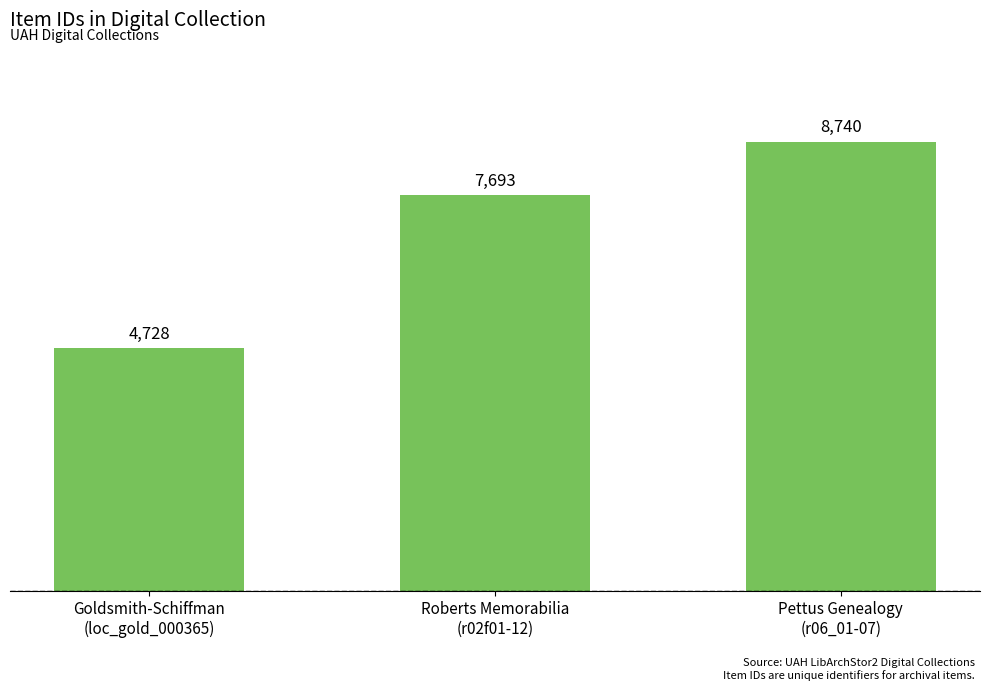

Are the bars horizontal?

No